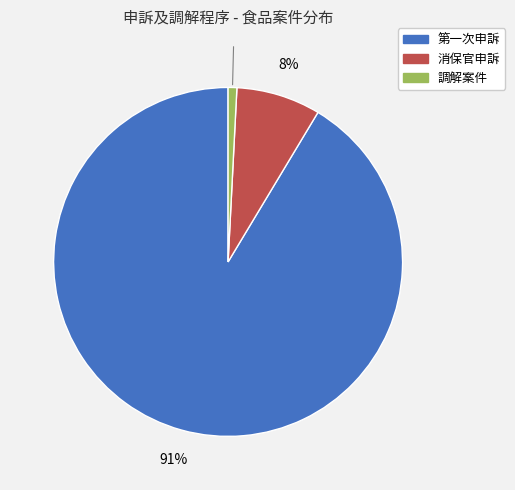

How many segments does this pie chart have?

3